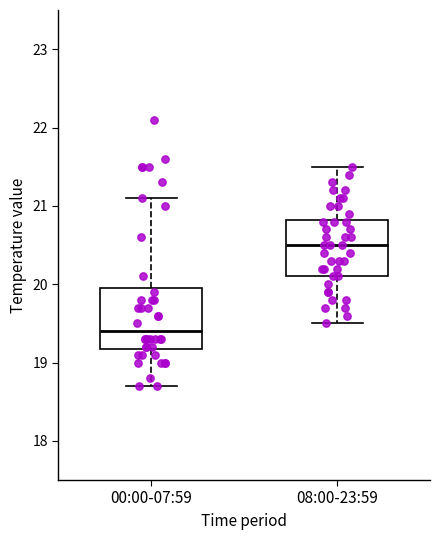

Which box has the highest median line?

08:00-23:59